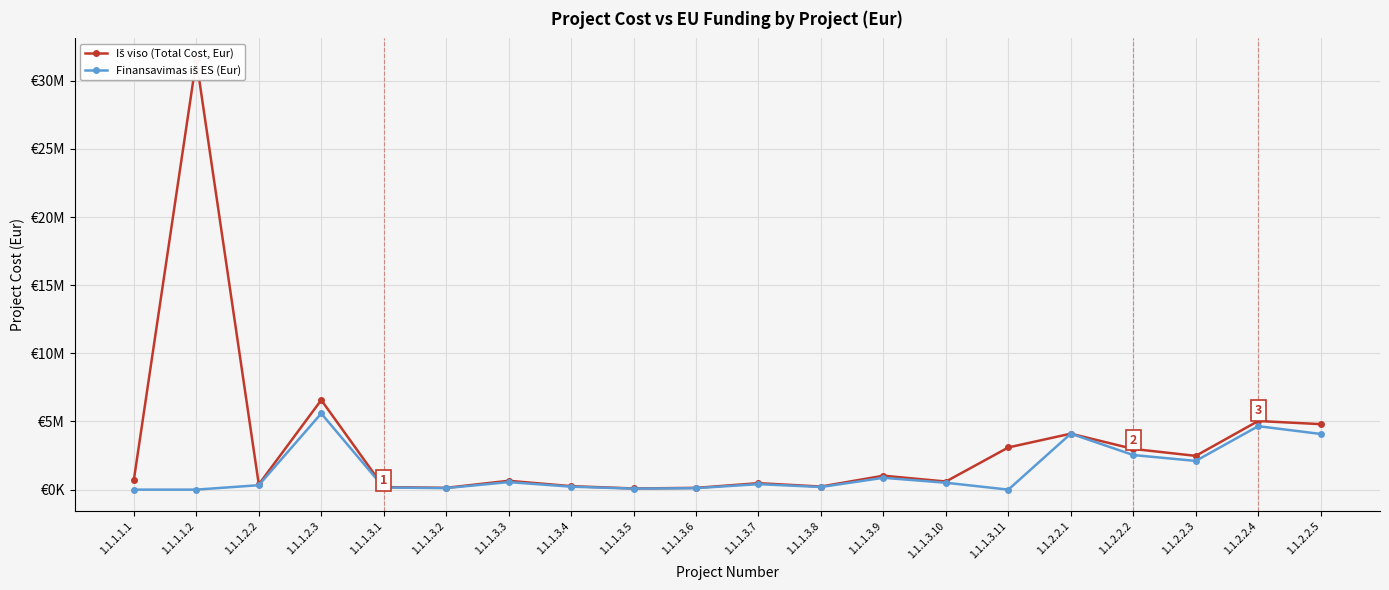

At which label does Iš viso (Total Cost, Eur) reach its minimum?

1.1.1.3.5